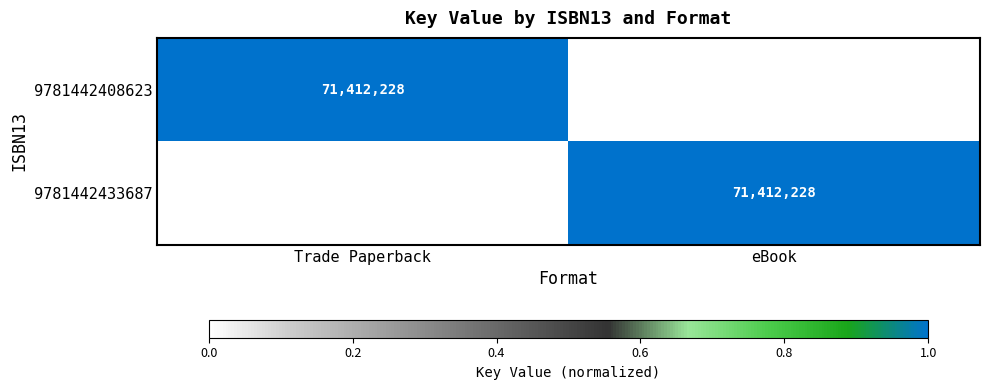

True or false: 9781442408623 has a value of 30366927 at Trade Paperback.

False